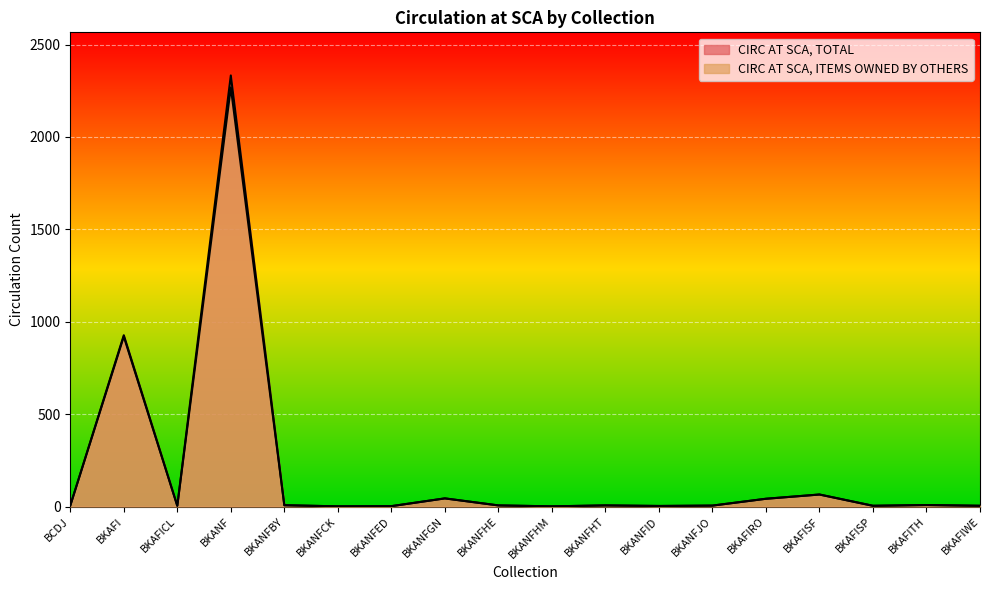

At how many categories does at least one series exceed 129?

2